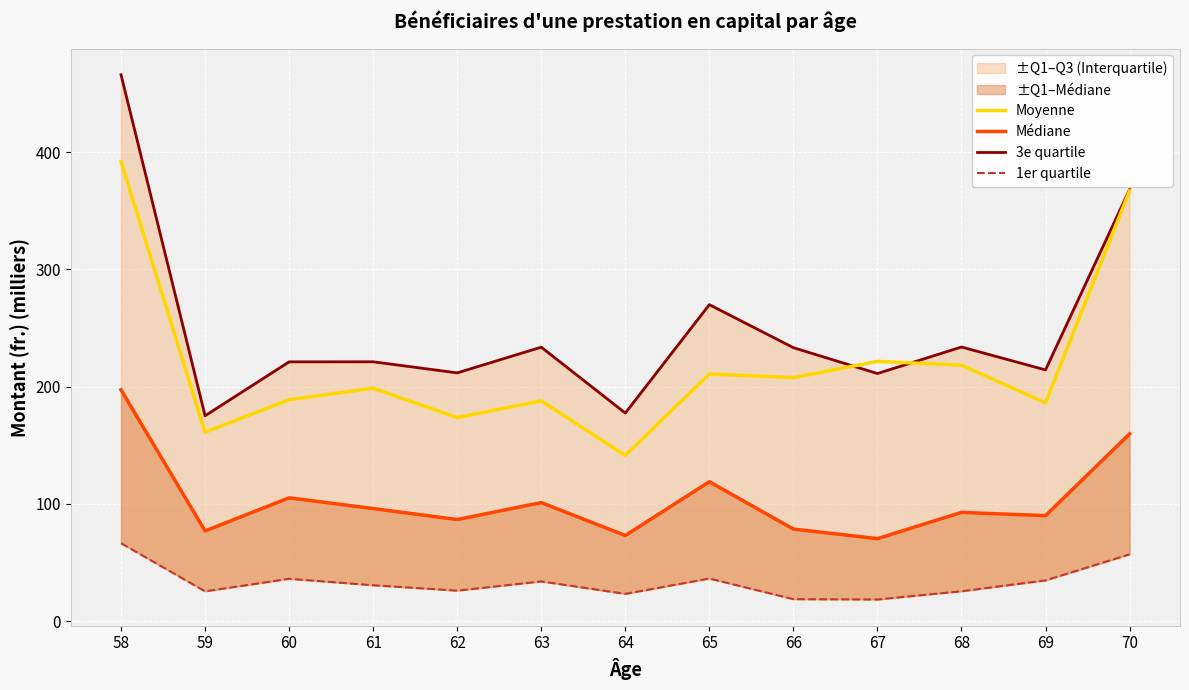

Is it true that 3e quartile equals 211.8 at 62?

True